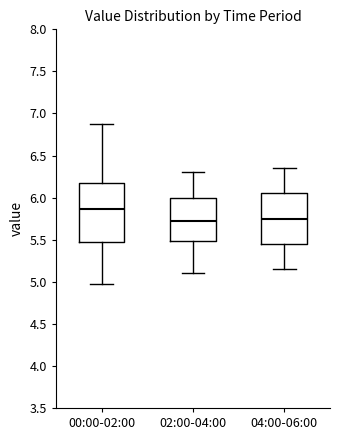

Reading left to right, read every box against the y-axis: the position of its median line, the range the box covers, and the ends of its whiskers. The values are not printed on the chart, so give them approximately, as read against the axis.

00:00-02:00: median 5.85, box 5.45 to 6.20, whiskers 4.95 to 6.90
02:00-04:00: median 5.75, box 5.50 to 6.00, whiskers 5.10 to 6.30
04:00-06:00: median 5.75, box 5.45 to 6.05, whiskers 5.15 to 6.35